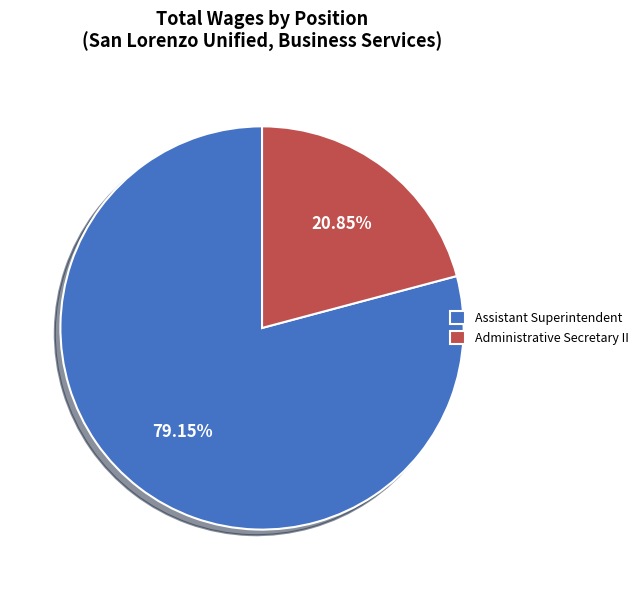

Which has a higher value, Administrative Secretary II or Assistant Superintendent?

Assistant Superintendent